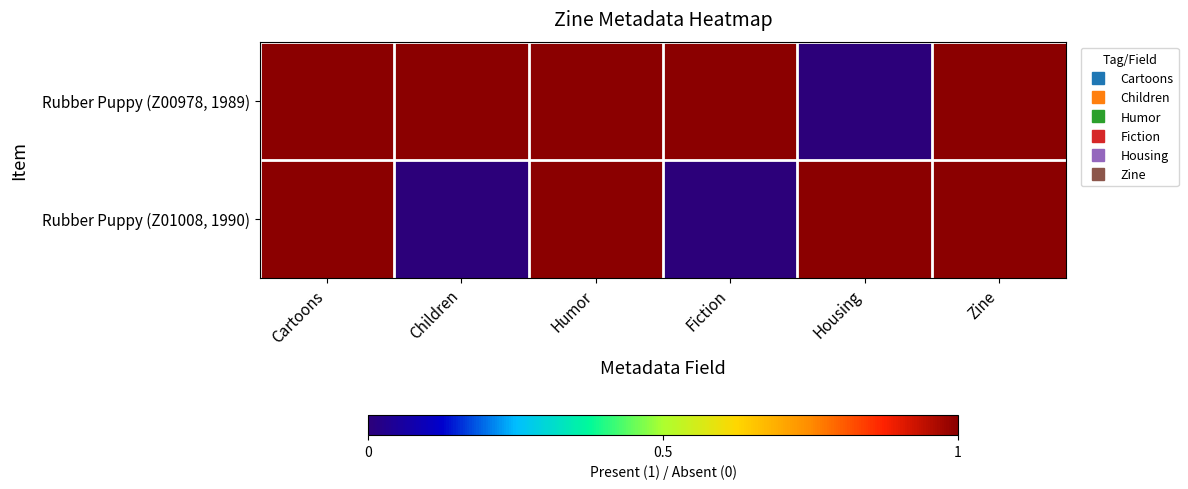

Rank the series by their maximum value, from lowest to highest.

Rubber Puppy (Z00978, 1989), Rubber Puppy (Z01008, 1990)